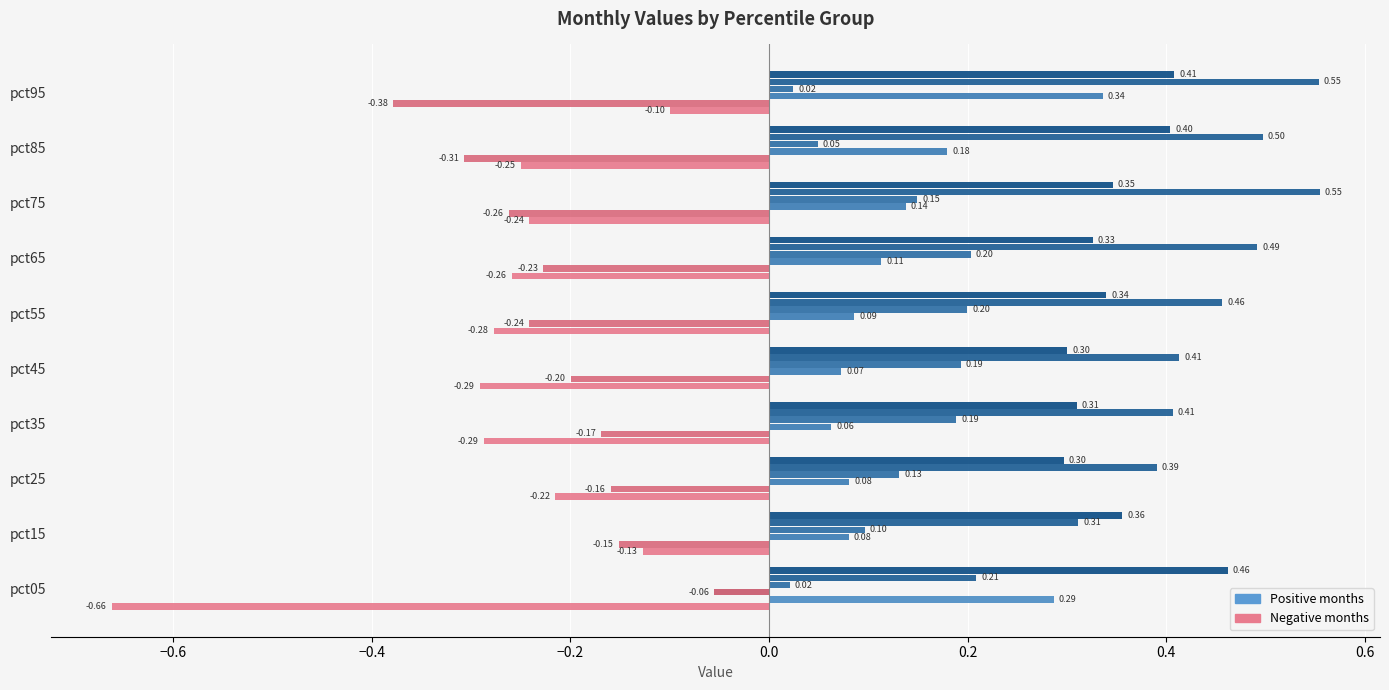

What is the maximum value shown in the chart?

0.6